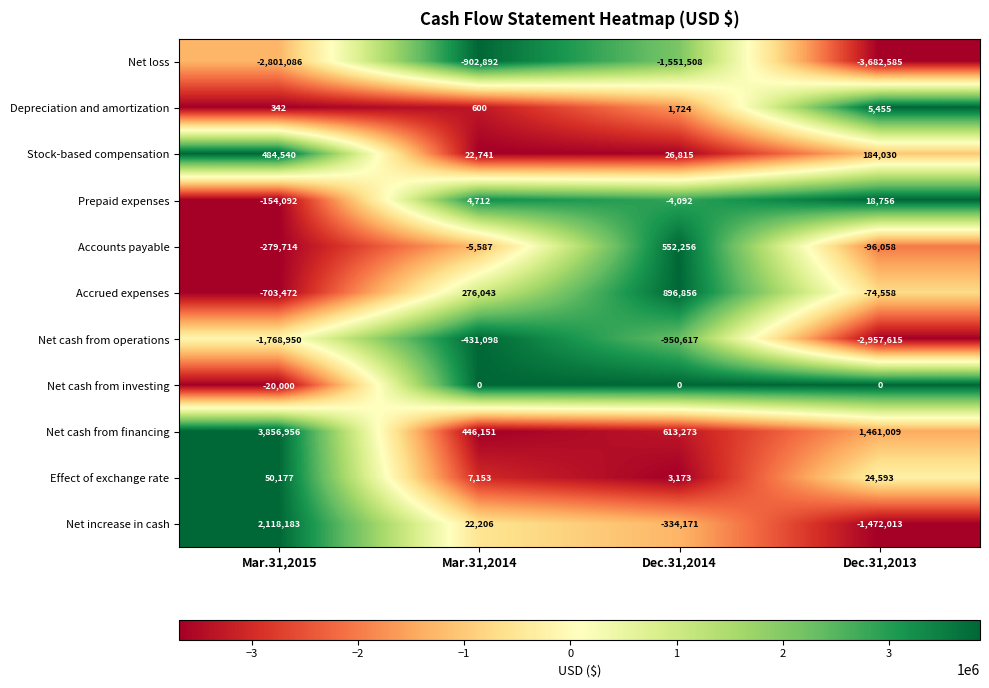

What is the minimum value shown in the chart?

-3682585